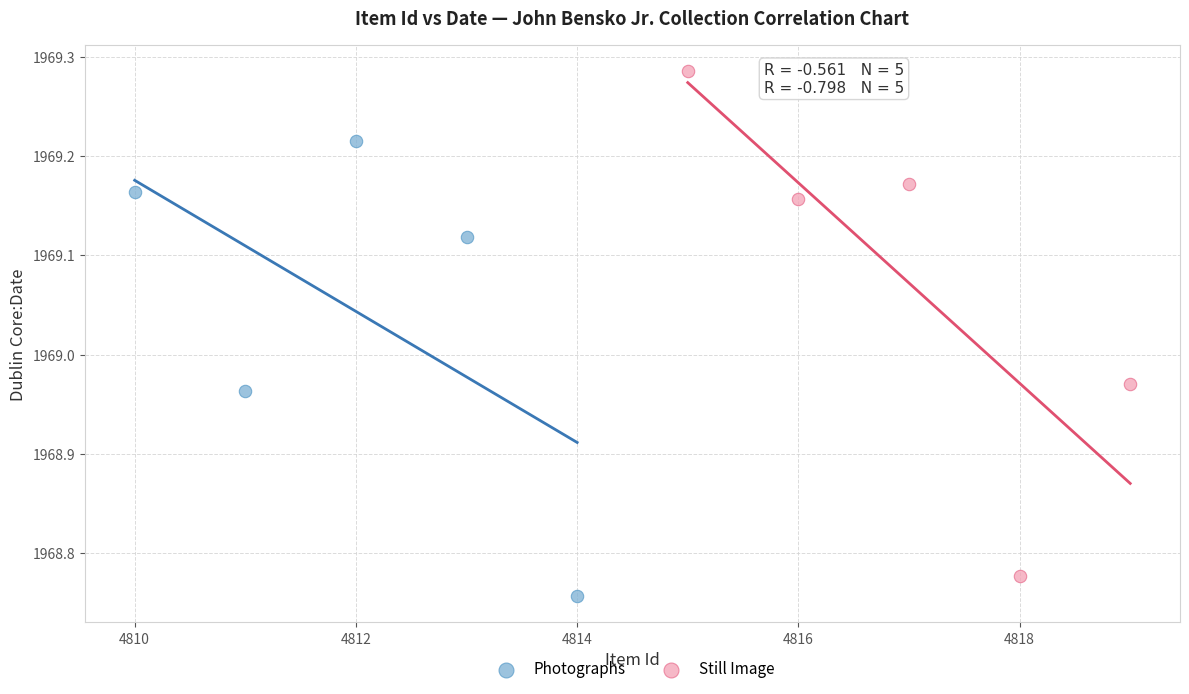

Which series has the largest Y range (max minus min)?

Still Image